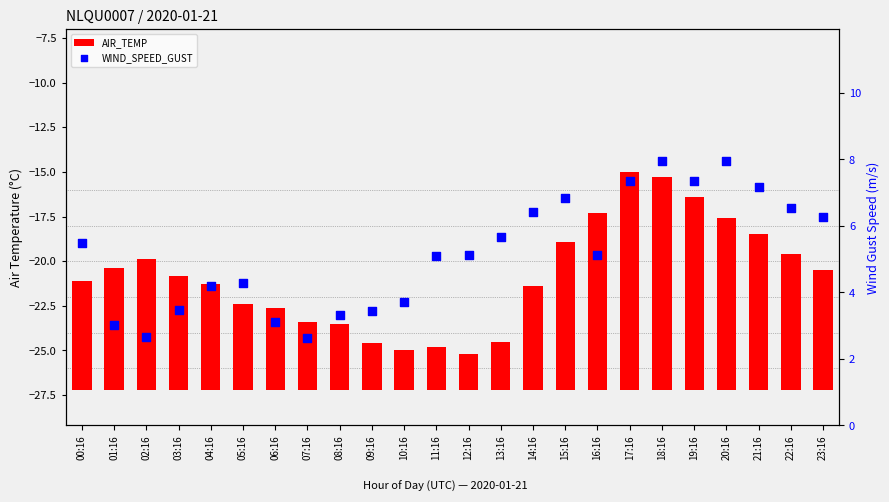

Which series reaches the minimum Y coordinate?

AIR_TEMP